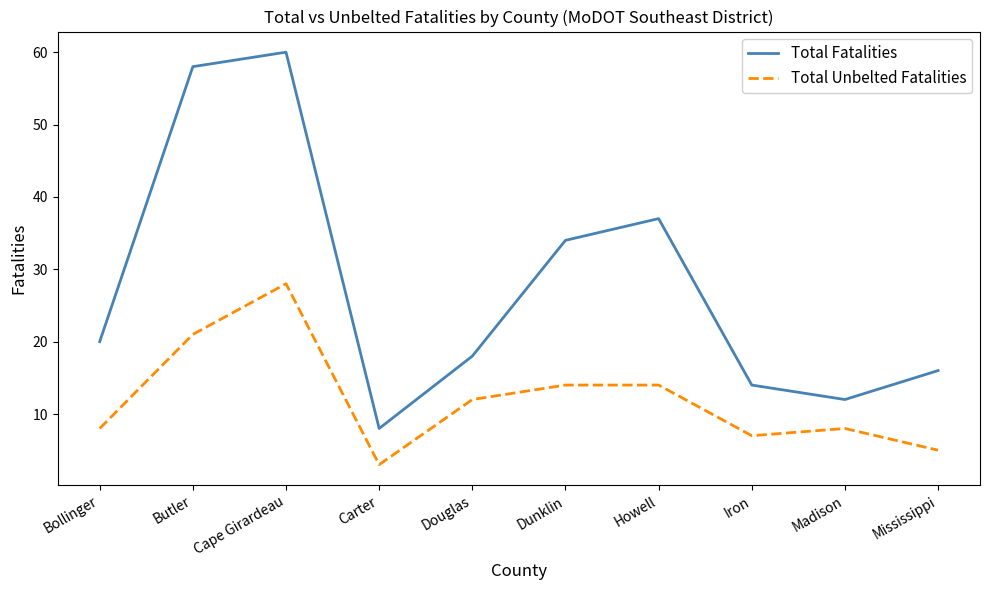

What are all the series names shown in the legend?

Total Fatalities, Total Unbelted Fatalities